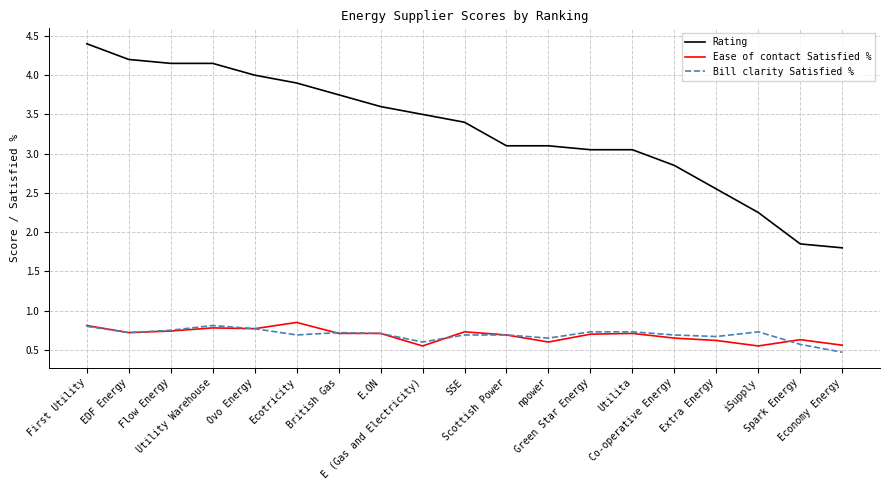

The value of Rating at E (Gas and Electricity) is 0.7. True or false?

False